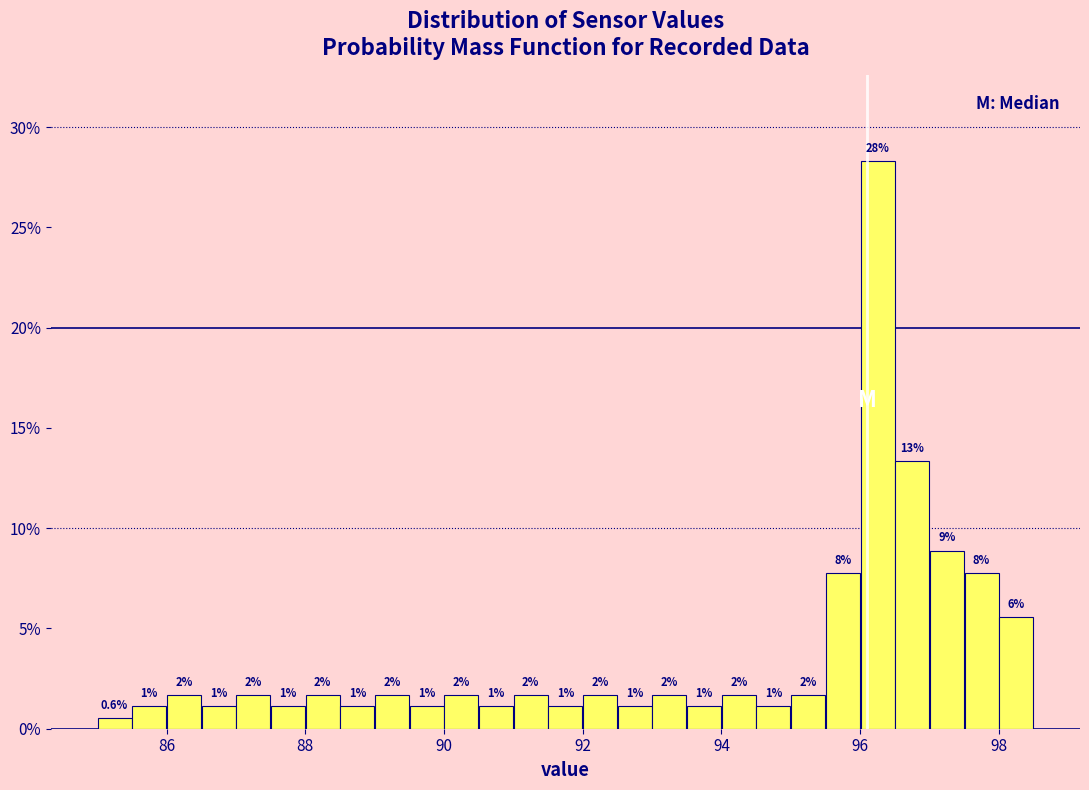

Around what value on the x-axis is the tallest bar? Give the approximate position of its centre, as read against the axis.

96.2